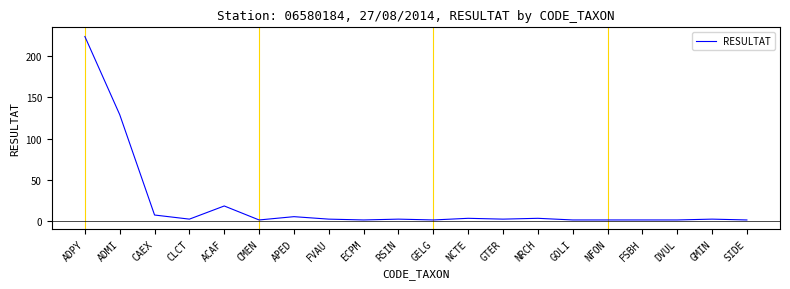

What is the difference between the second highest and second lowest values?

128